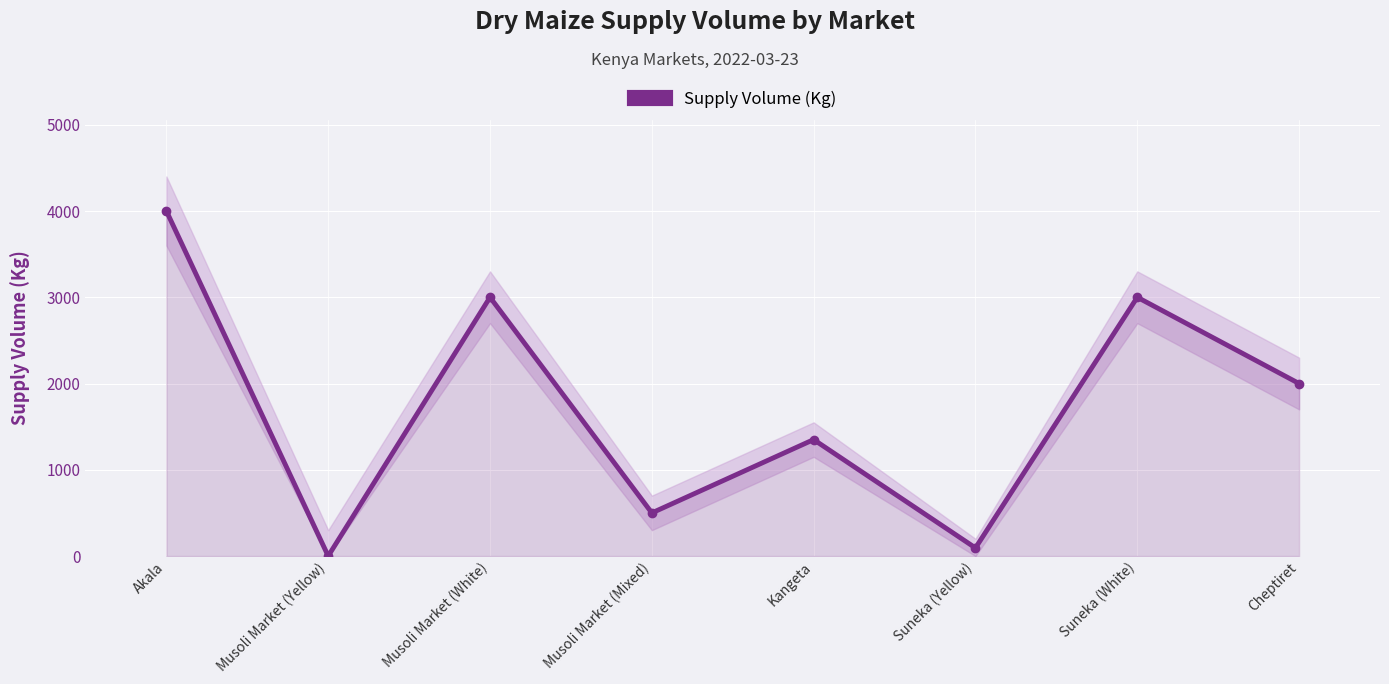

True or false: the data shows 1828 at Akala.

False